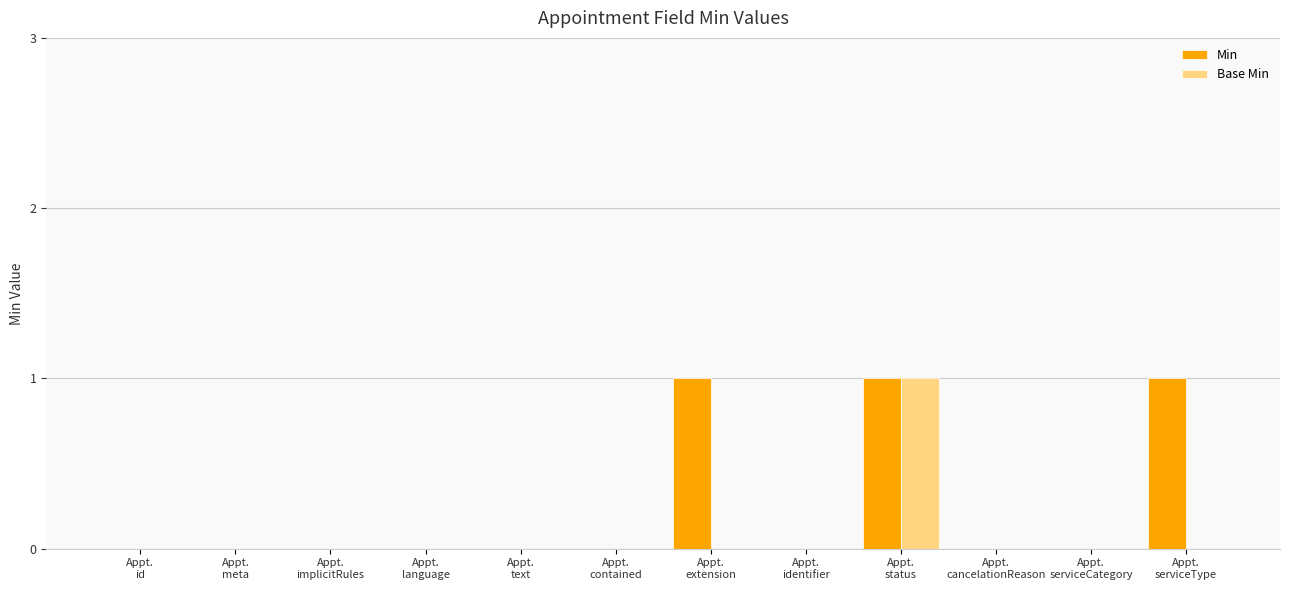

Is the value of Min at Appt.
id greater than the value of Base Min at Appt.
status?

No